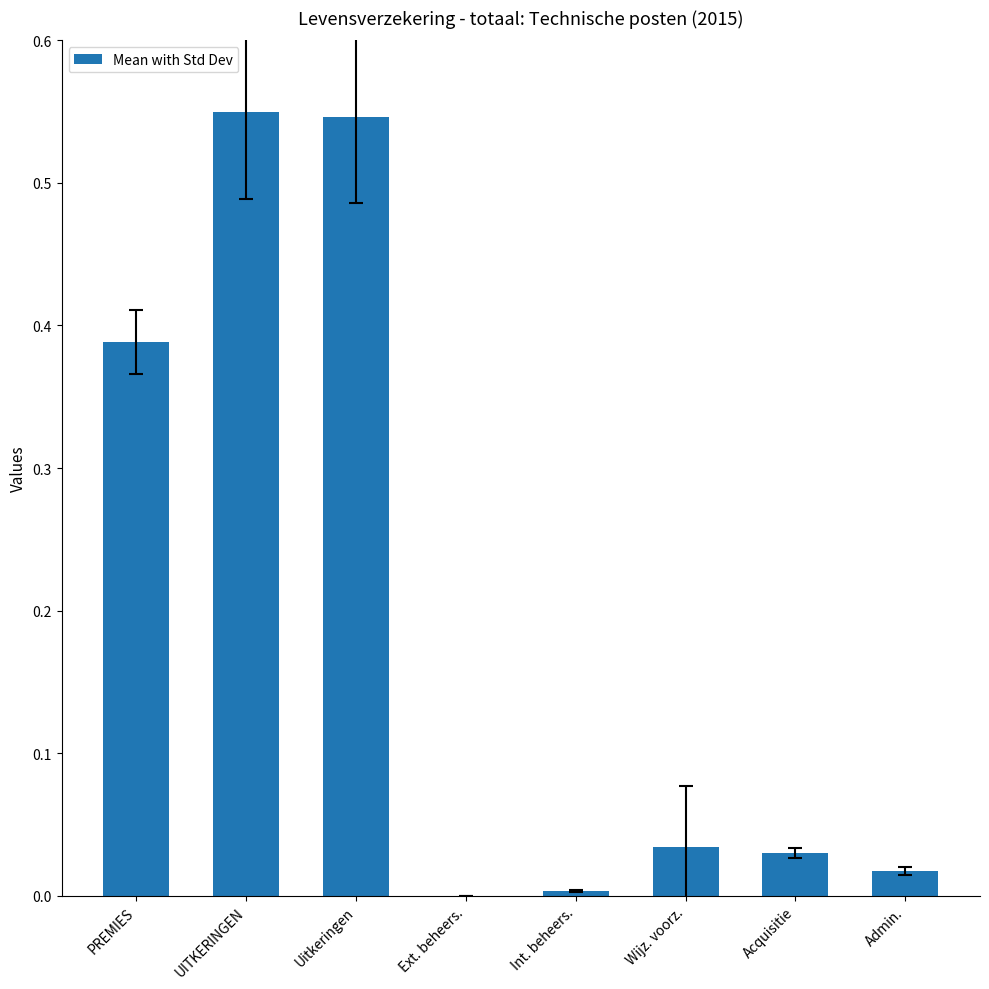

The chart shows a value of 0.0 at Int. beheers.. True or false?

True